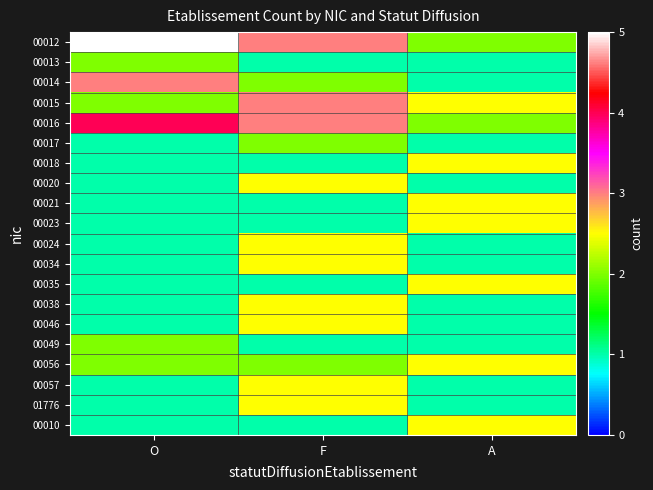

The value of 00018 at O is 1.0. True or false?

True